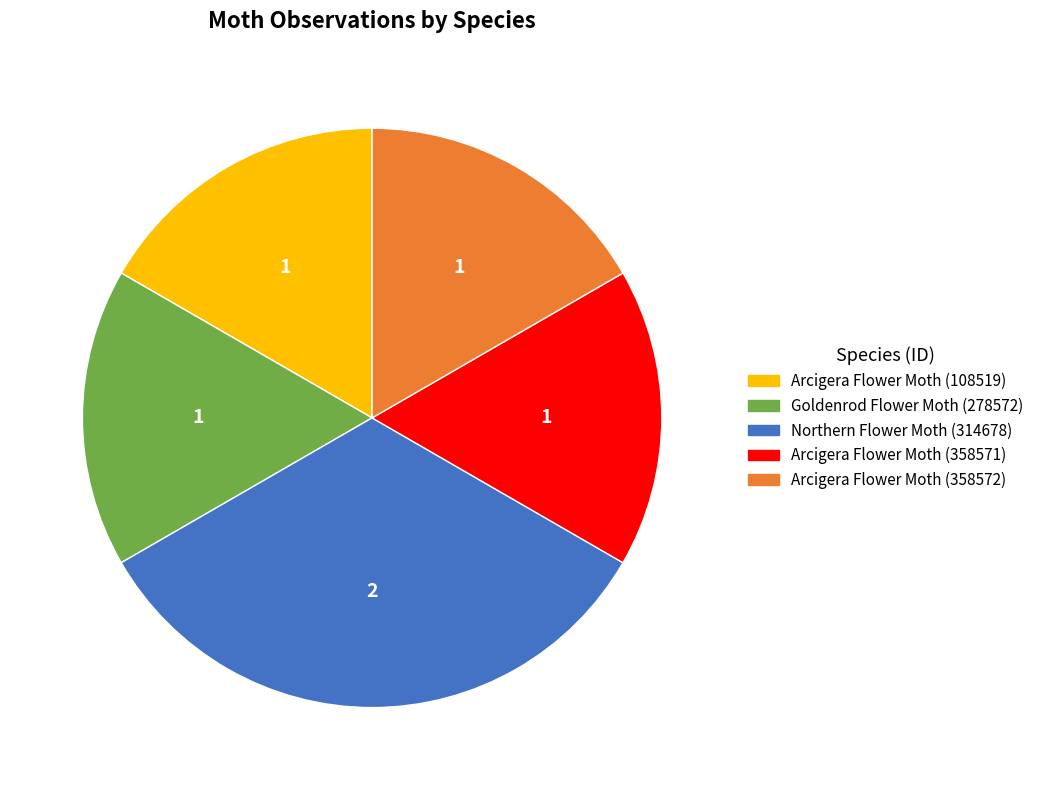

Is there a majority slice in this chart?

No